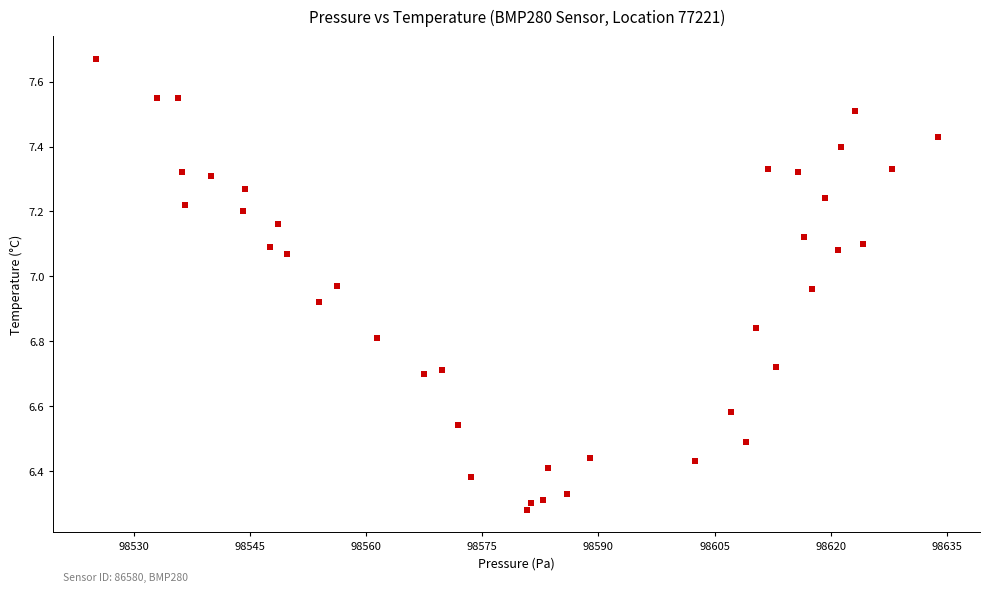

What is the range of Y values (max minus min)?

1.4